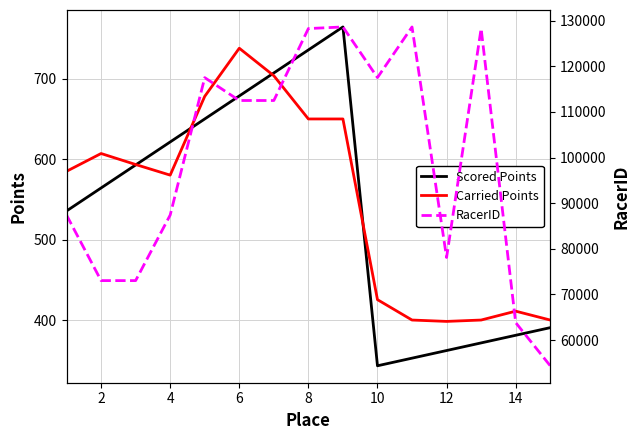

What is the maximum value for Scored Points?

764.4